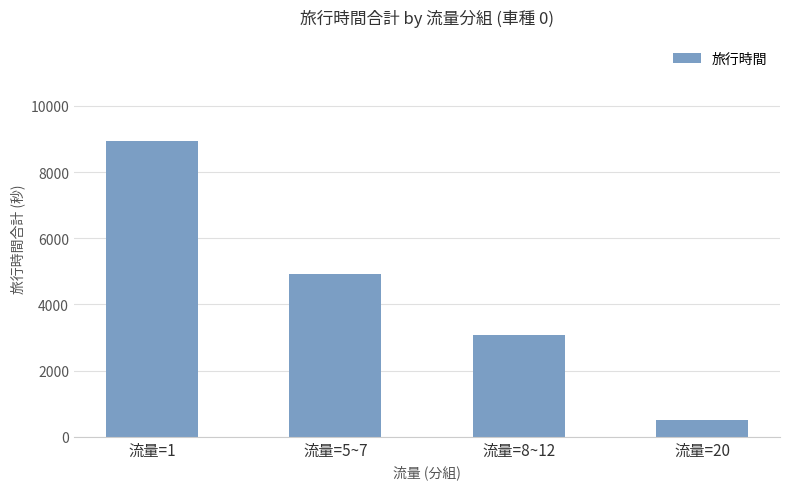

How many data points are less than 4916?

2